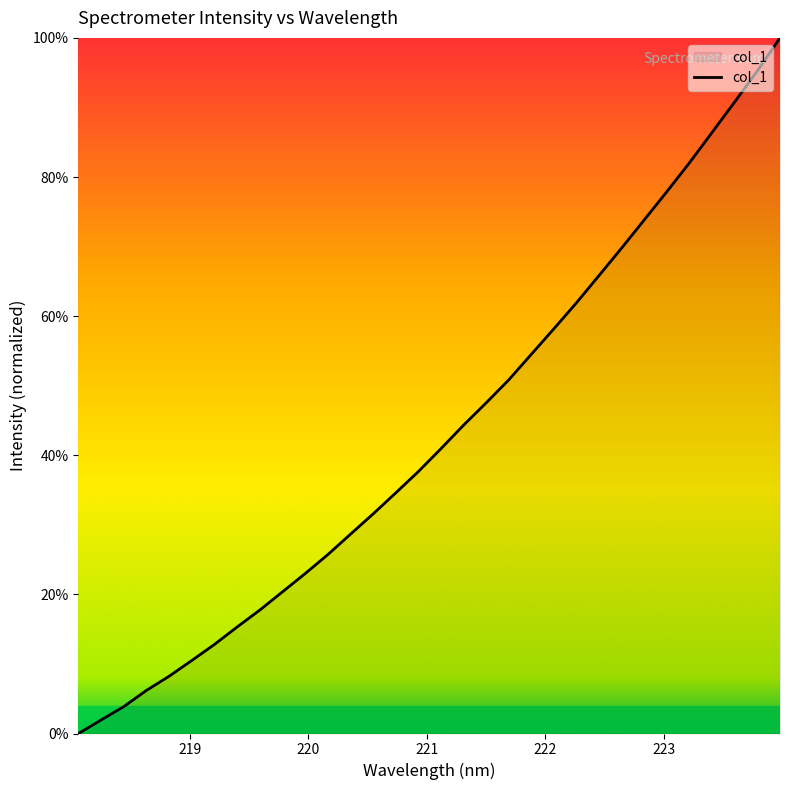

Does the chart display data point markers on the line(s)?

No